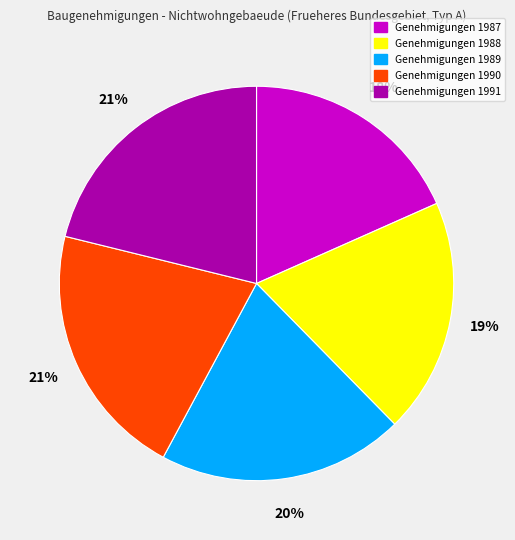

Combined, do Genehmigungen 1989 and Genehmigungen 1988 account for over 50%?

No